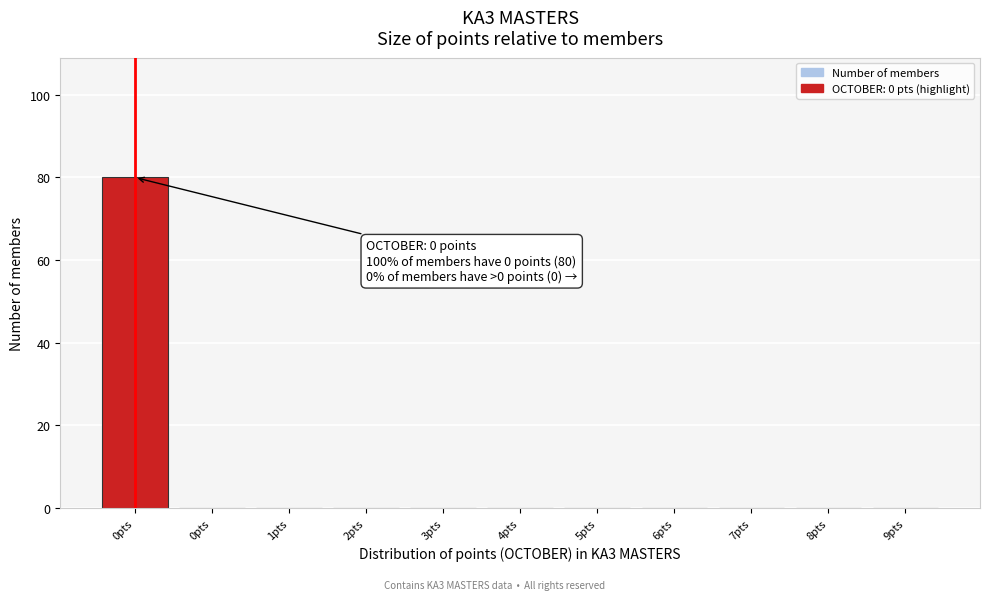

How many series are shown in this chart?

1